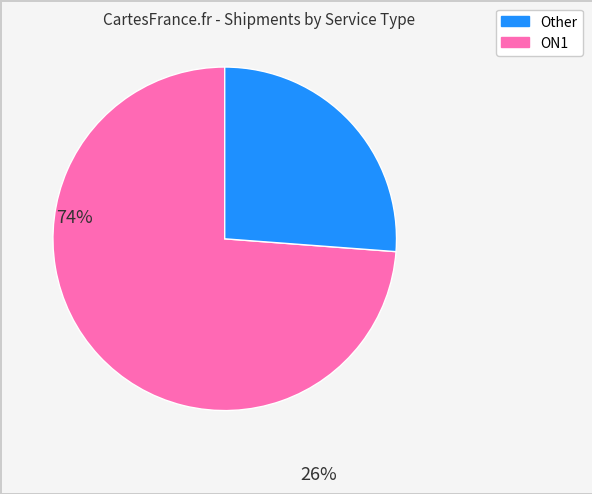

Is there a majority slice in this chart?

Yes